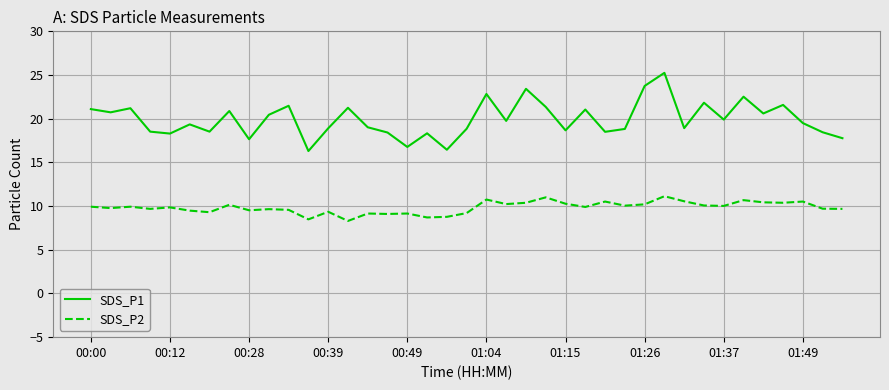

True or false: SDS_P2 and SDS_P1 cross at least once.

False